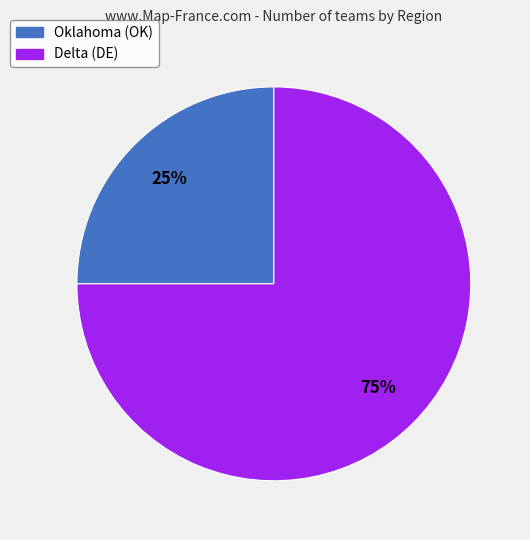

To the nearest percent, what is the difference between the largest and smallest slice percentages?

50%